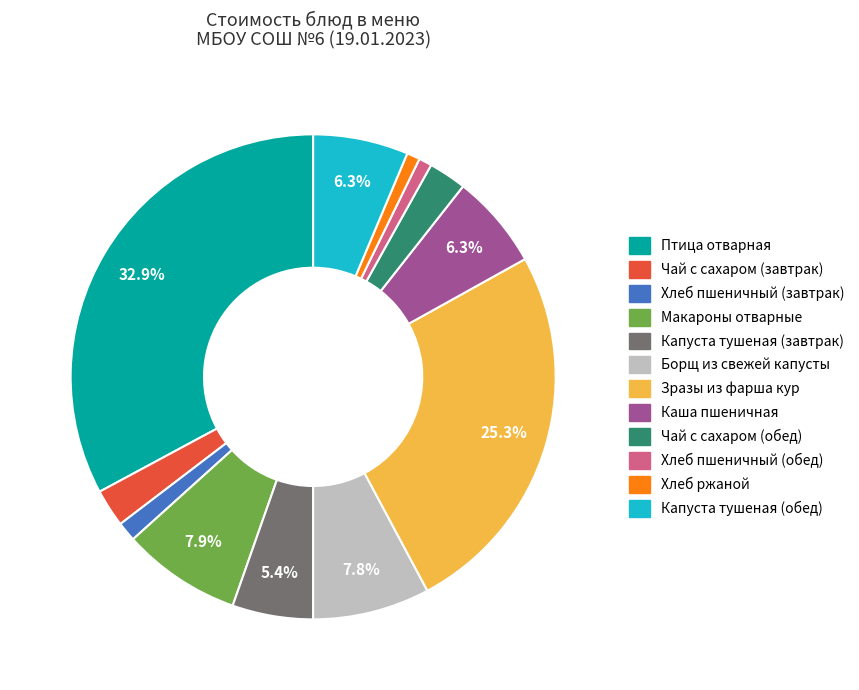

Approximately how many times larger is the value at Макароны отварные compared to Каша пшеничная?

1.3